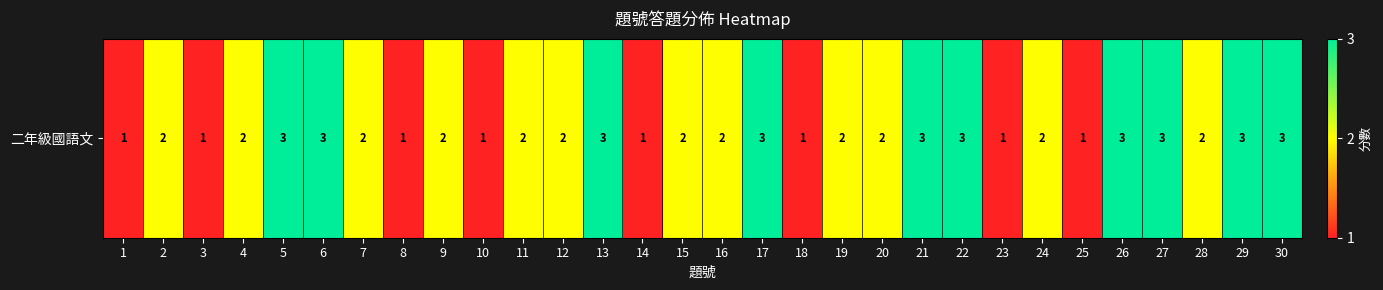

What is the difference between the maximum and minimum values?

2